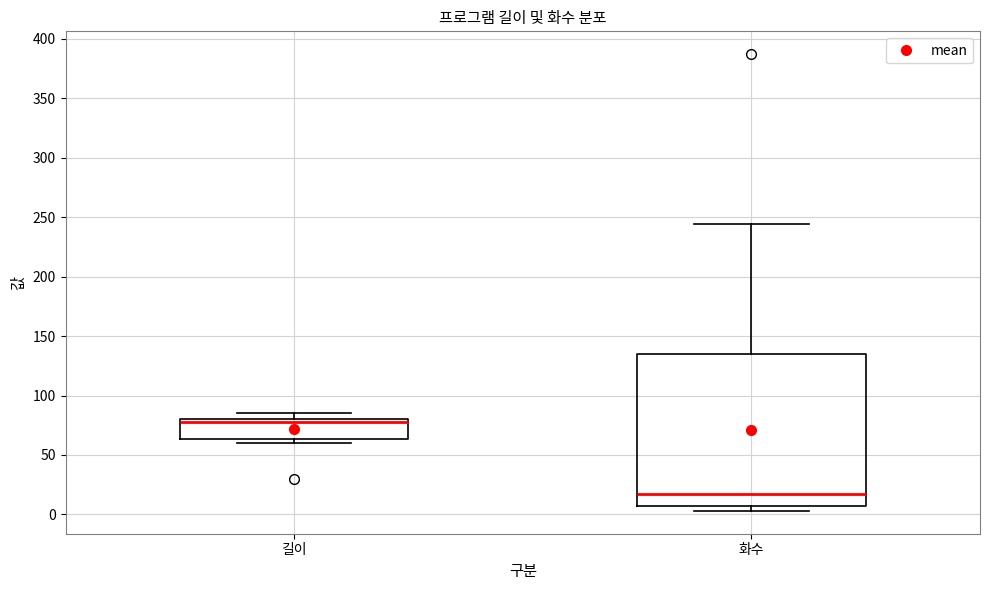

Reading left to right, read every box against the y-axis: the position of its median line, the range the box covers, and the ends of its whiskers. The values are not printed on the chart, so give them approximately, as read against the axis.

길이: median 80 (just below the box's upper edge), box 65 to 80, whiskers 60 to 85
화수: median 15, box 10 to 135, whiskers 5 to 245